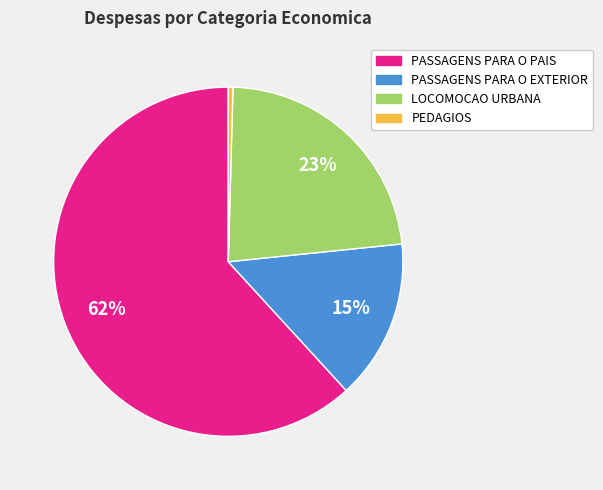

Rank the categories by value from highest to lowest.

PASSAGENS PARA O PAIS, LOCOMOCAO URBANA, PASSAGENS PARA O EXTERIOR, PEDAGIOS